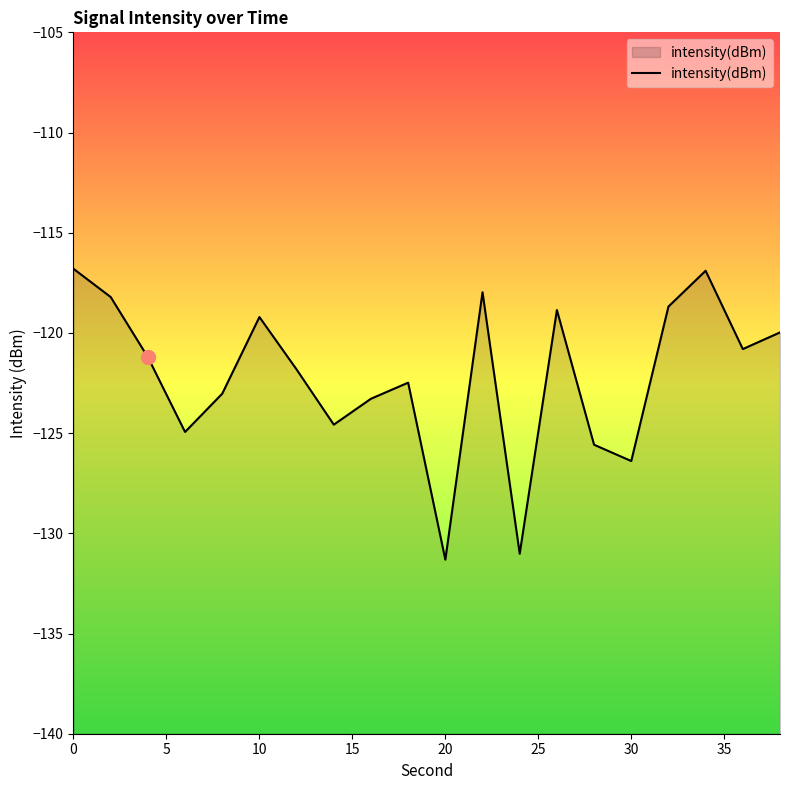

Count the number of data series in this chart.

1